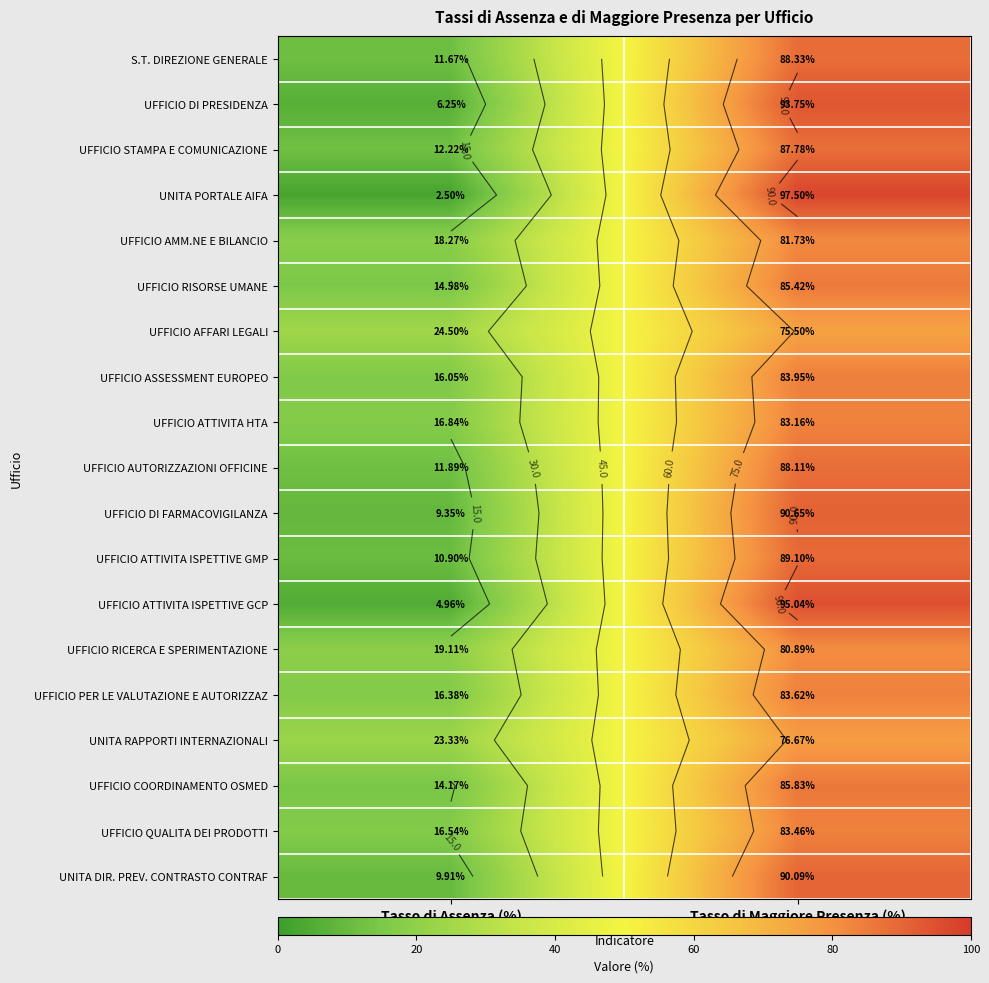

List the labels in order of UFFICIO ATTIVITA HTA value, largest first.

Tasso di Maggiore Presenza (%), Tasso di Assenza (%)